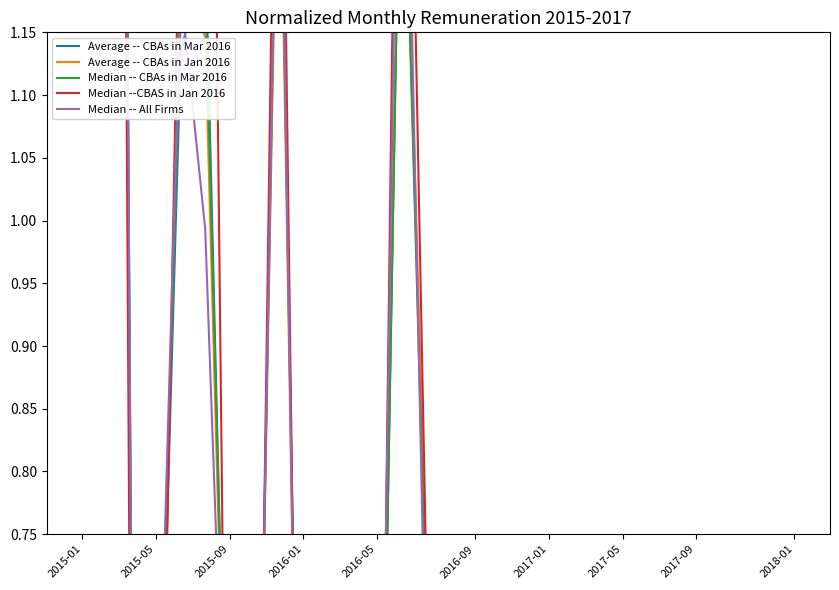

What are all the series names shown in the legend?

Average -- CBAs in Mar 2016, Average -- CBAs in Jan 2016, Median -- CBAs in Mar 2016, Median --CBAS in Jan 2016, Median -- All Firms